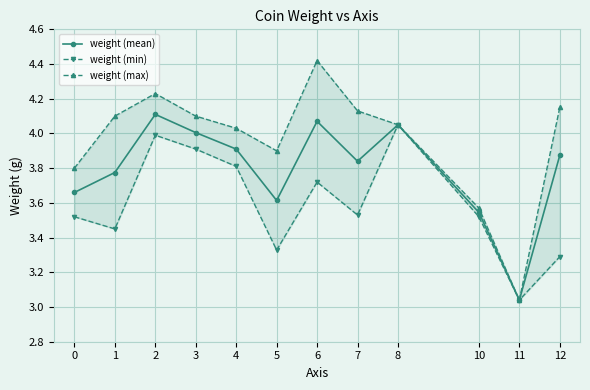

True or false: weight (min) has a value of 0.9 at 5.

False